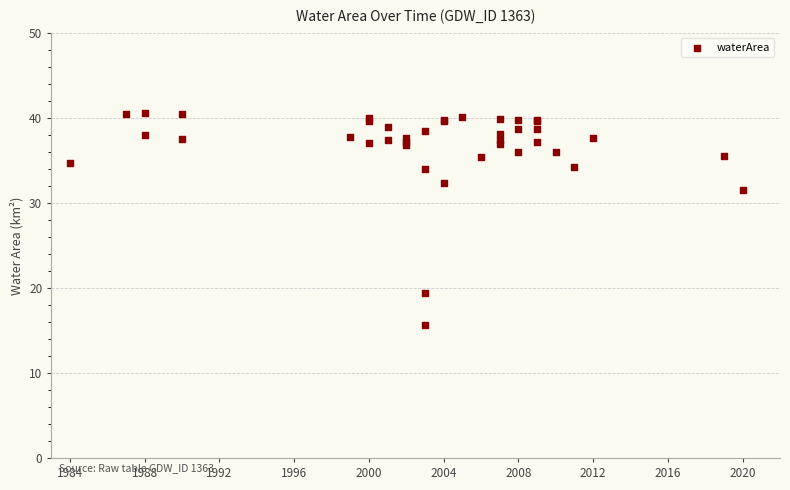

What Y value in the scatter plot is closest to 28?

31.6